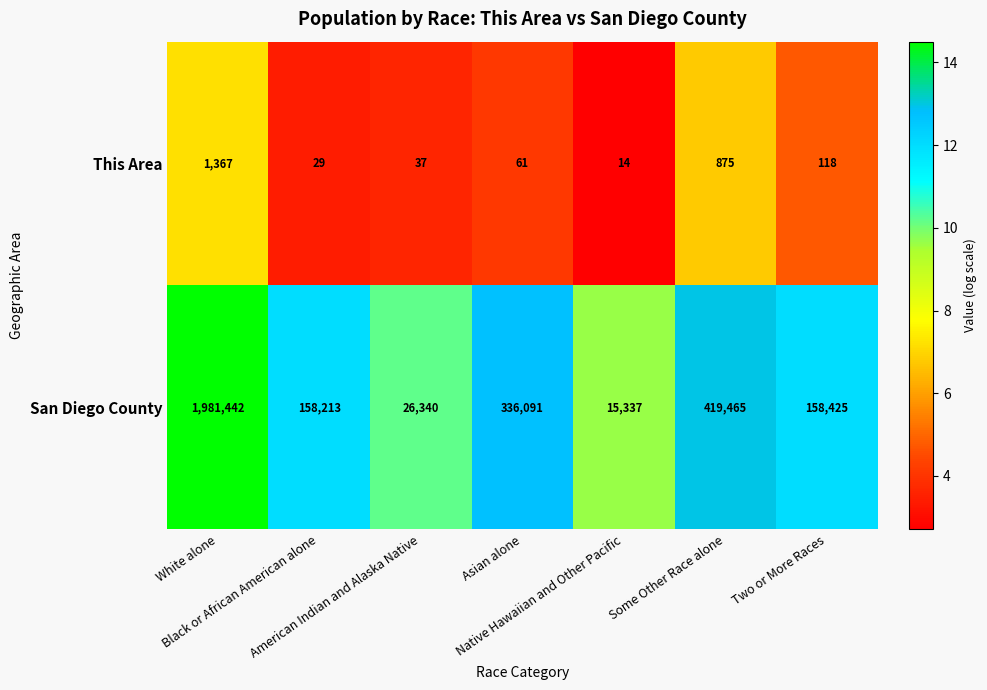

What is the difference between the highest and lowest values at Some Other Race alone?

418590